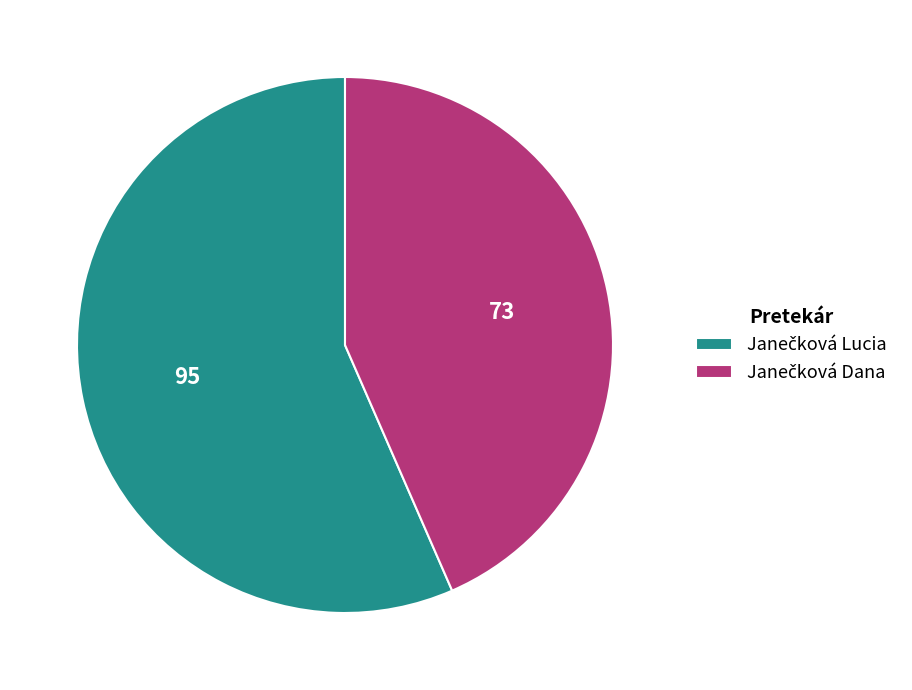

Is there any slice that represents more than half of the pie?

Yes